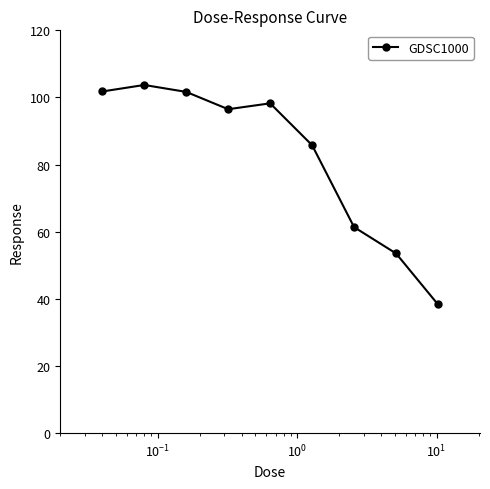

What is the smallest value displayed?

38.3